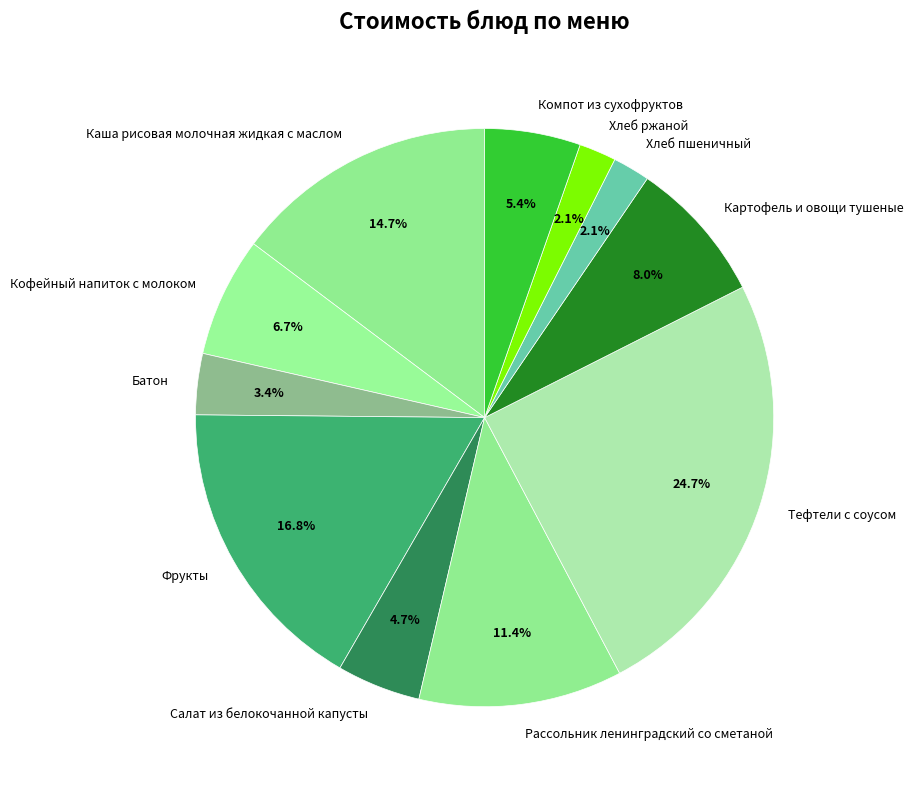

What percentage do Каша рисовая молочная жидкая с маслом and Компот из сухофруктов together represent?

20.1%